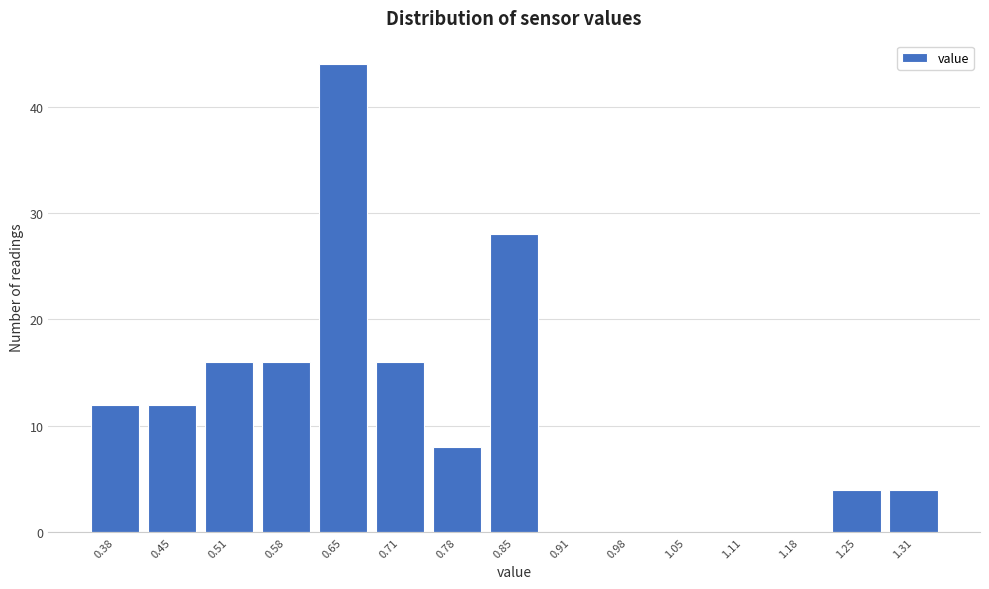

Reading left to right, extract all data points from this chart.

0.38=12	0.45=12	0.51=16	0.58=16	0.65=44	0.71=16	0.78=8	0.85=28	0.91=0	0.98=0	1.05=0	1.11=0	1.18=0	1.25=4	1.31=4